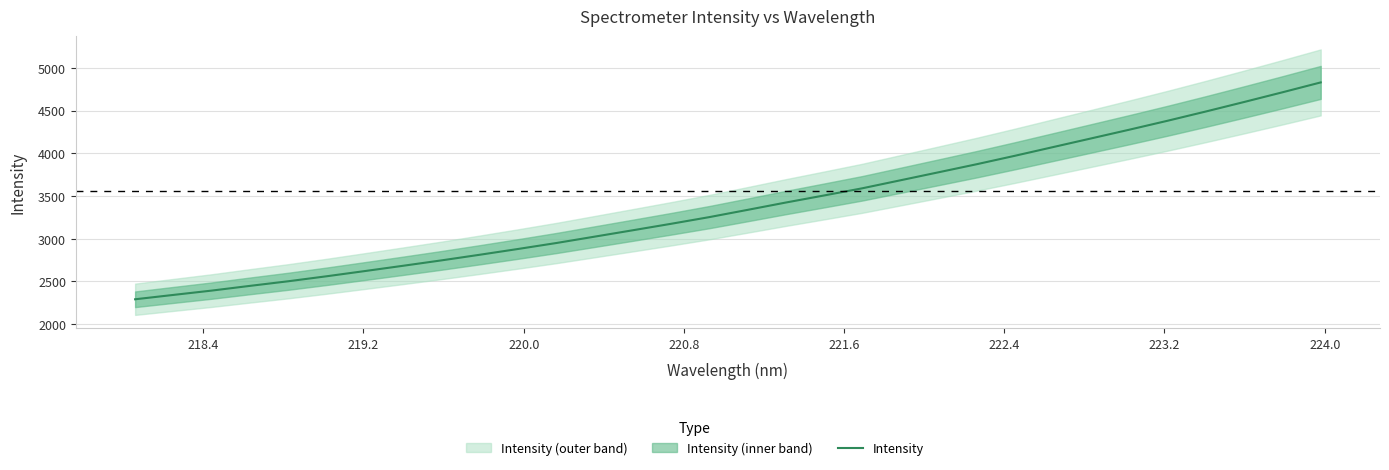

What is the label of the 7th point from the left?

222.4